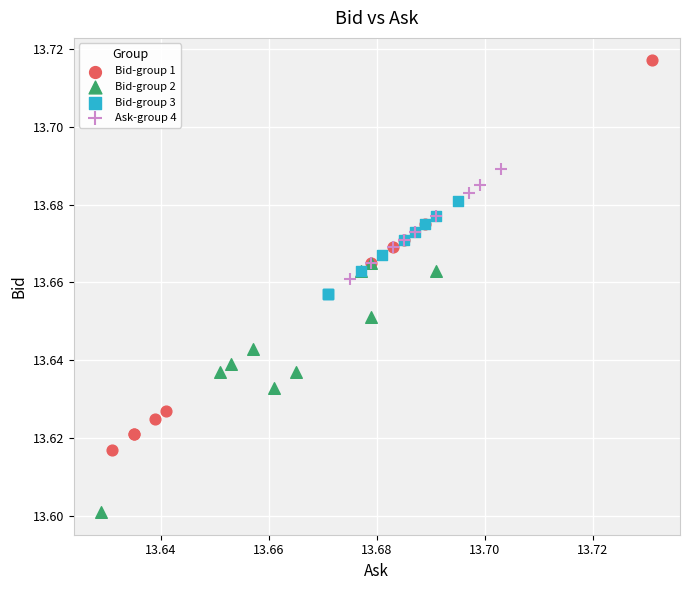

Which series reaches the maximum Y coordinate?

Bid-group 1